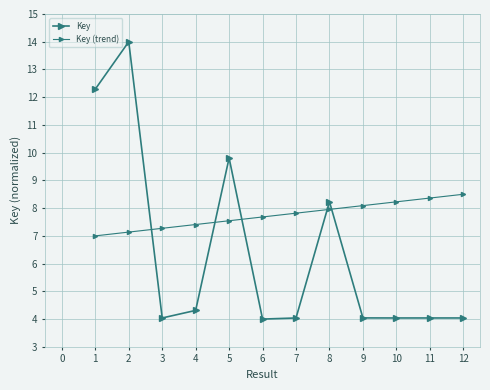

Which series has the largest total across all categories?

Key (trend)